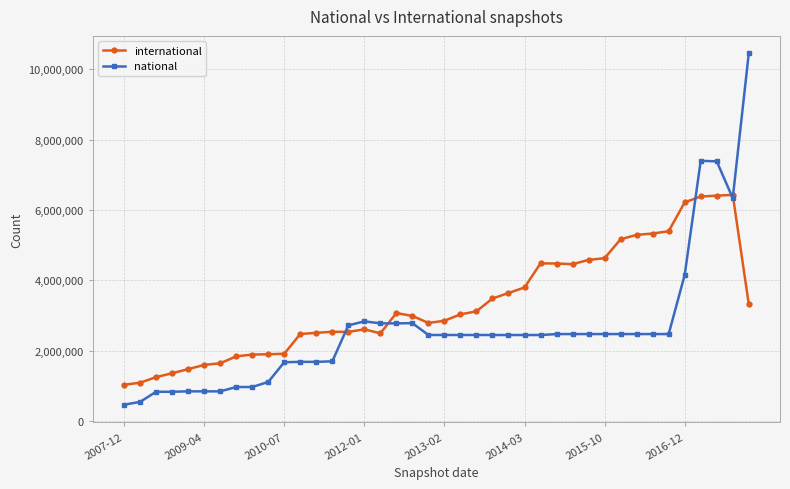

How many intersections are there between international and national?

5